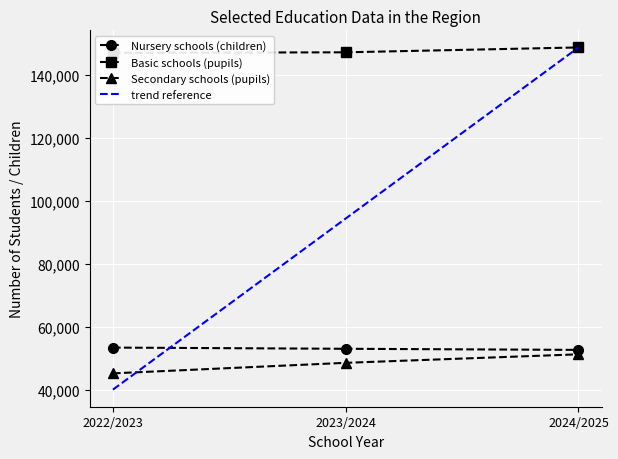

At which category is the sum across all series the highest?

2024/2025